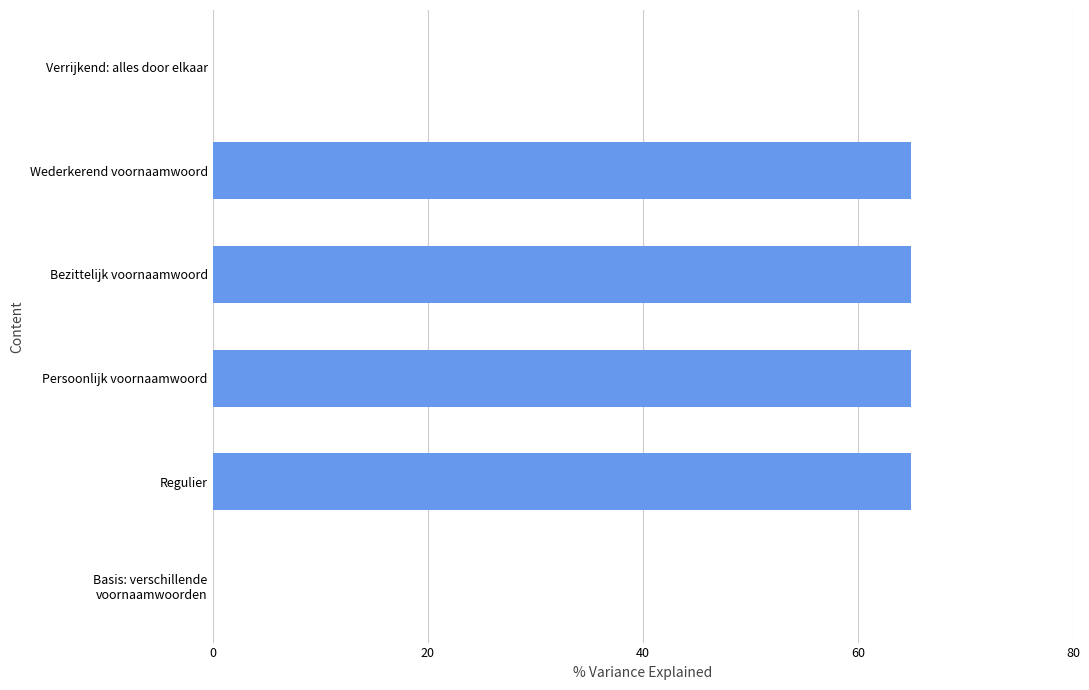

What is the greatest value displayed?

65.0